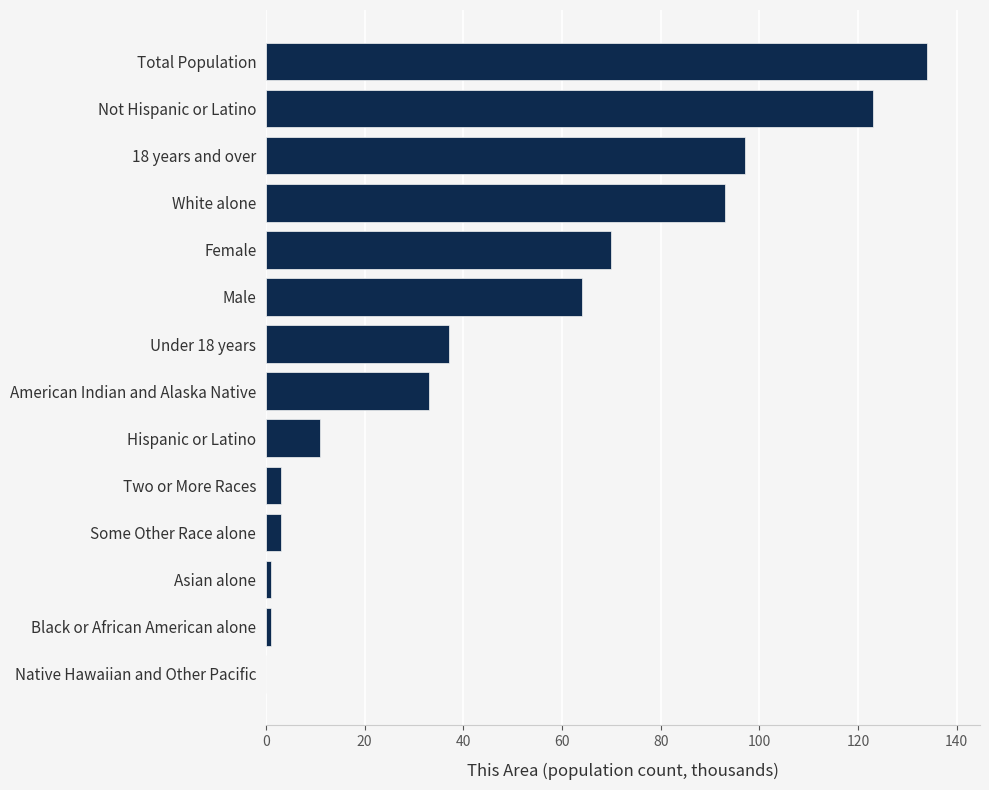

Are the bars horizontal?

Yes